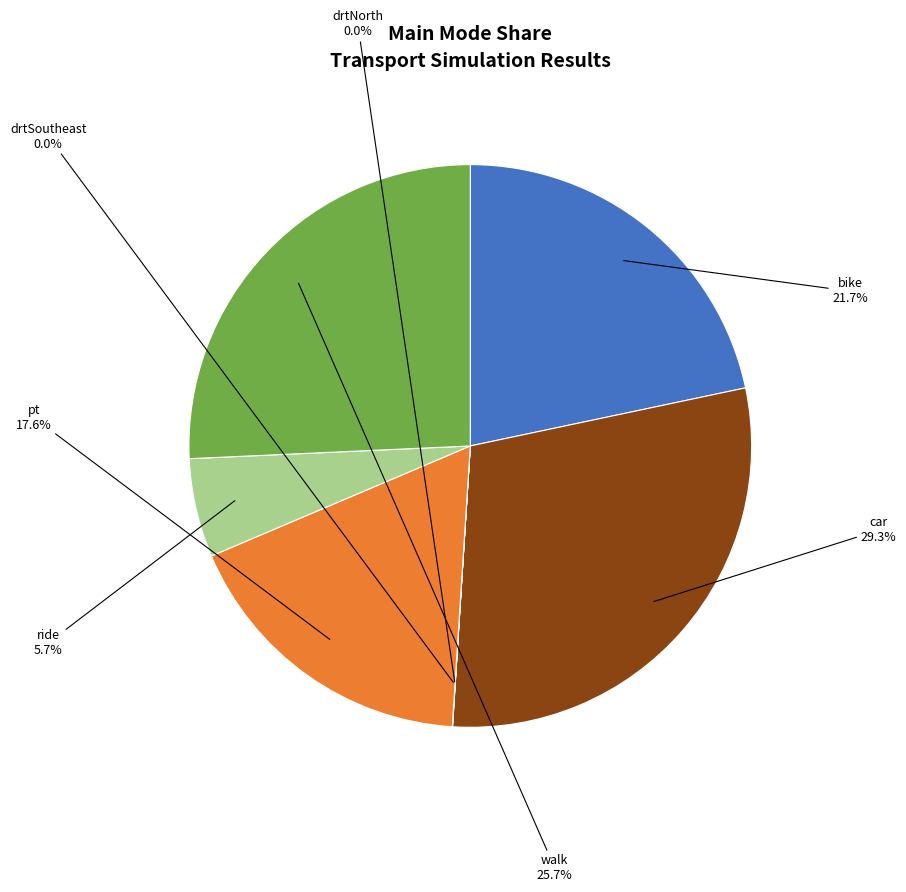

Which category has the biggest portion of the pie?

car